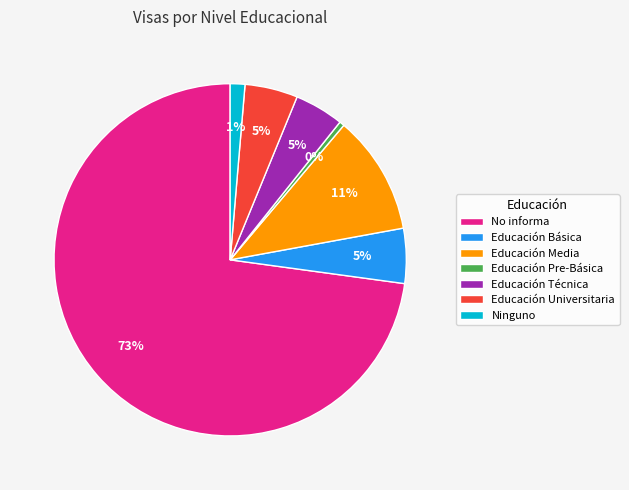

Which category has the smallest portion of the pie?

Educación Pre-Básica